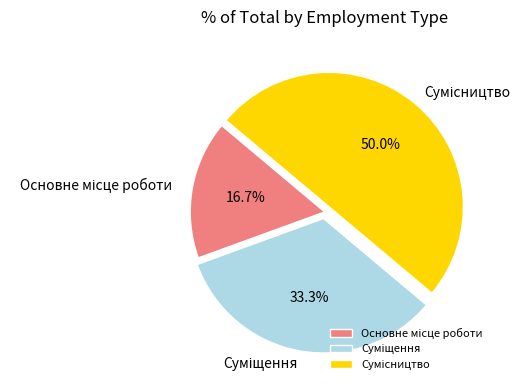

Which slice is the largest?

Сумісництво